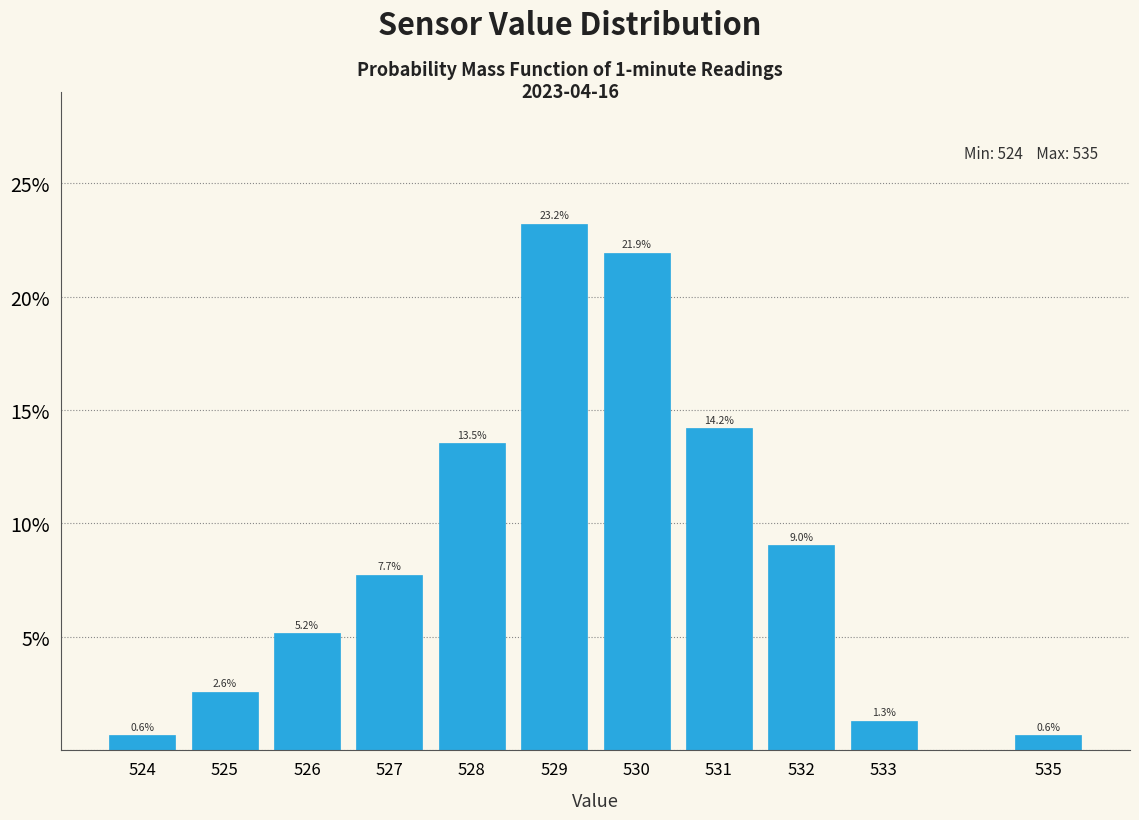

Over which range of the x-axis is the bar tallest?

528.5 to 529.5